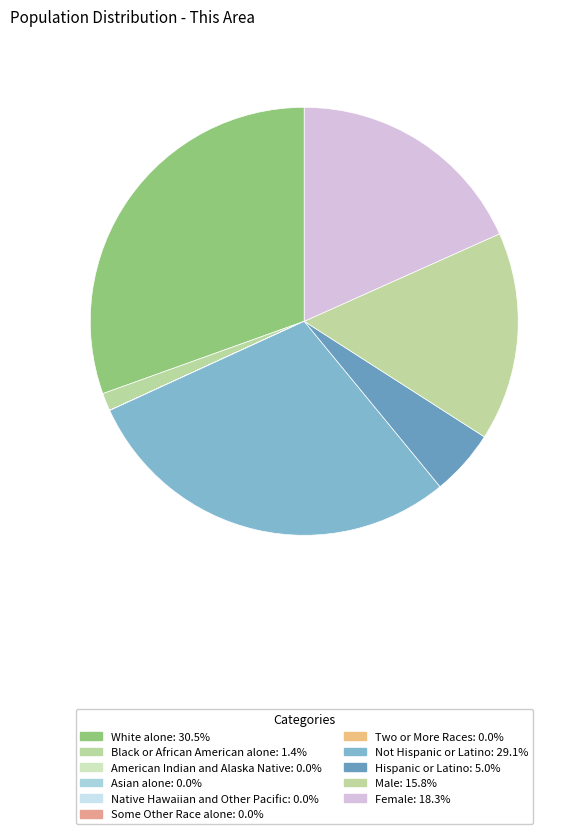

To the nearest percent, what is the difference between the Two or More Races and Not Hispanic or Latino slice percentages?

29%